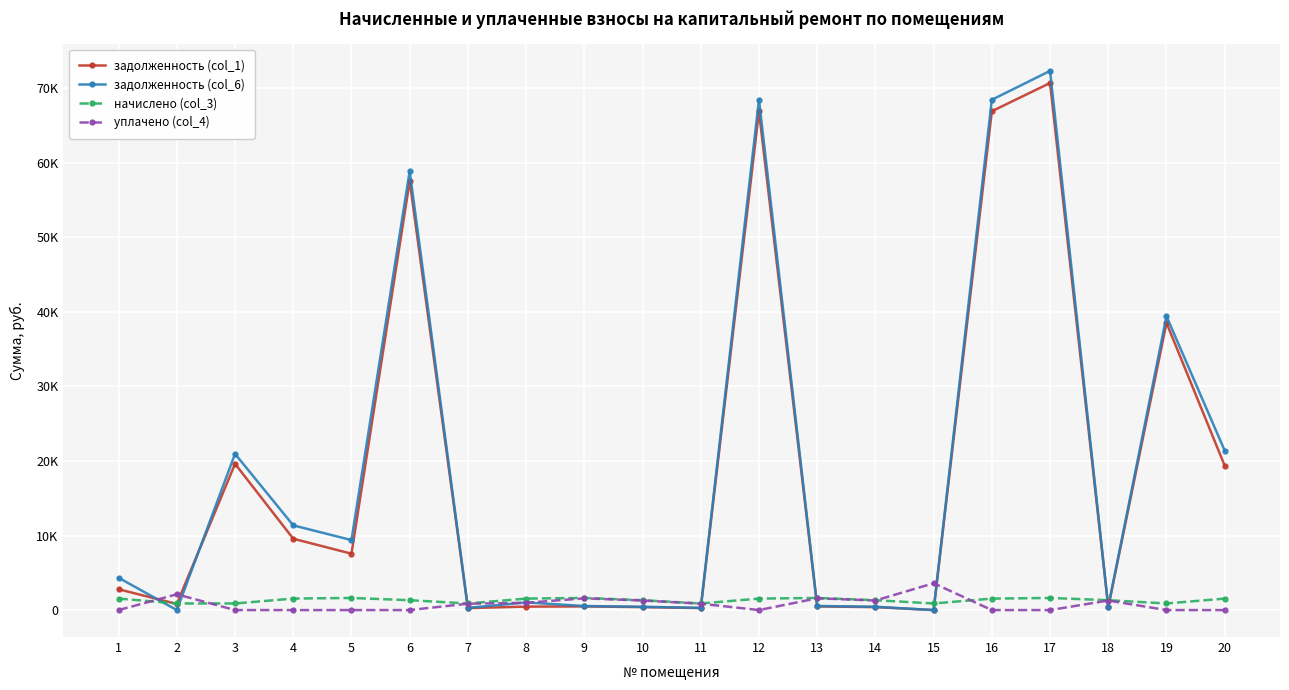

What are all the series names shown in the legend?

задолженность (col_1), задолженность (col_6), начислено (col_3), уплачено (col_4)